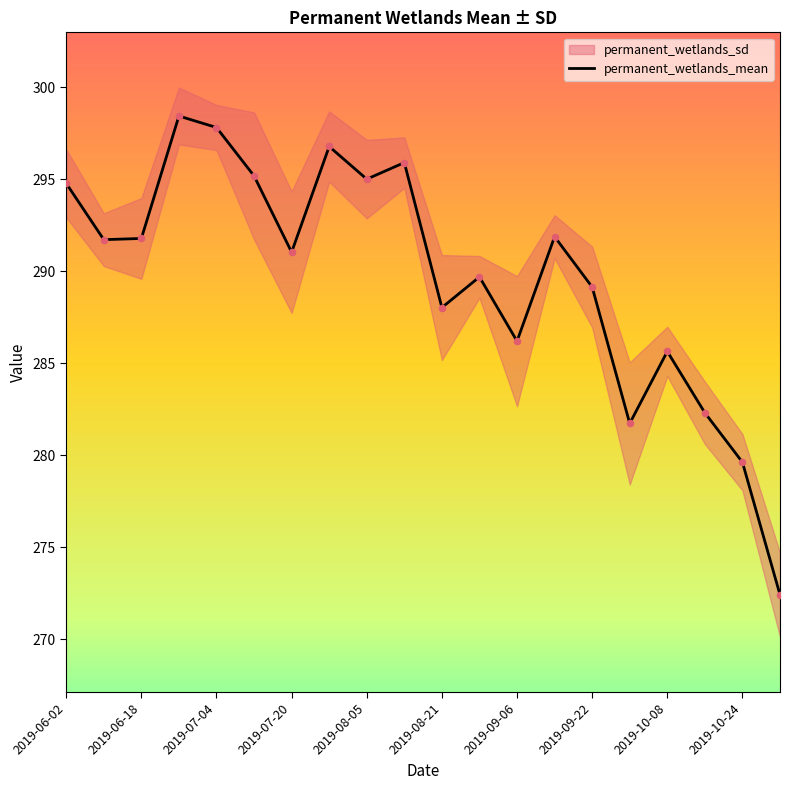

Is it true that permanent_wetlands_mean equals 297.8 at 2019-07-04?

True